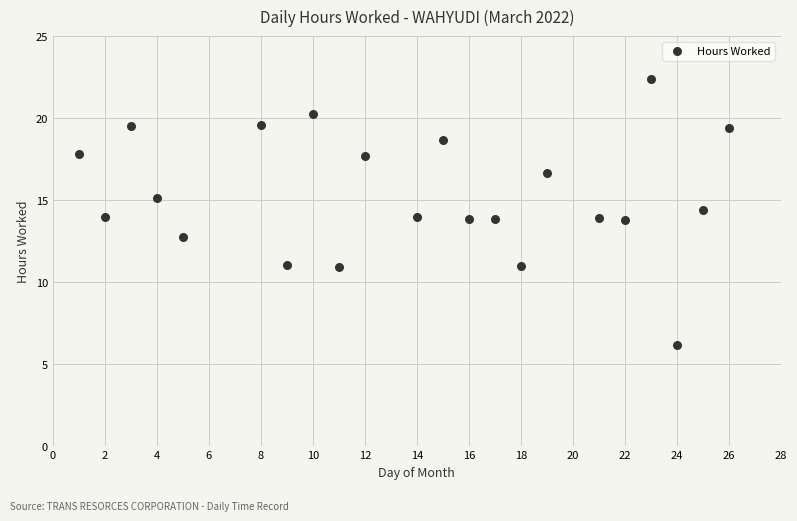

What is the range of X values (max minus min)?

25.0